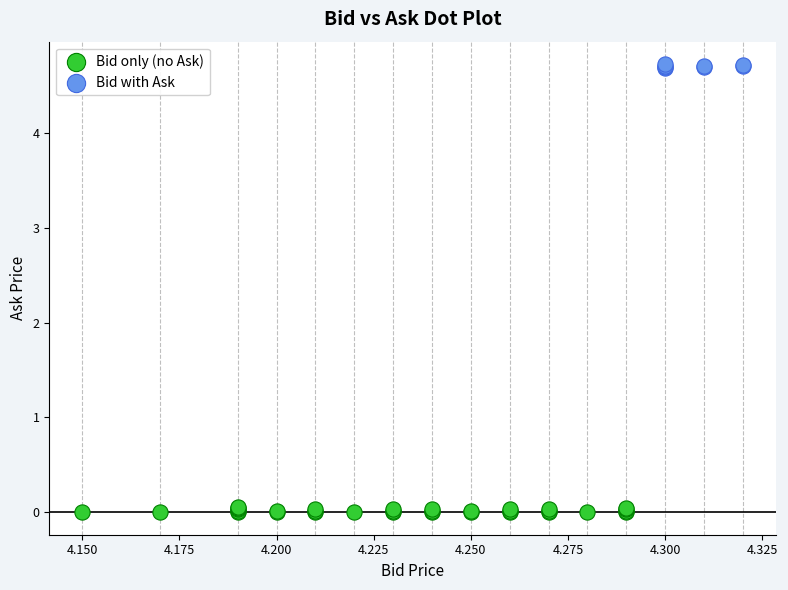

Which series reaches the maximum Y coordinate?

Bid with Ask